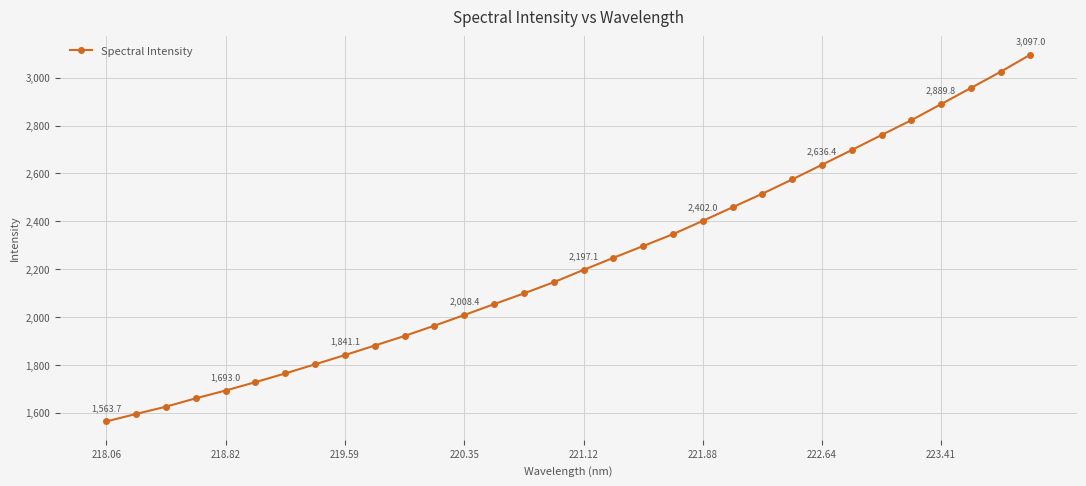

What is the value of the 26th point from the left?

2698.0